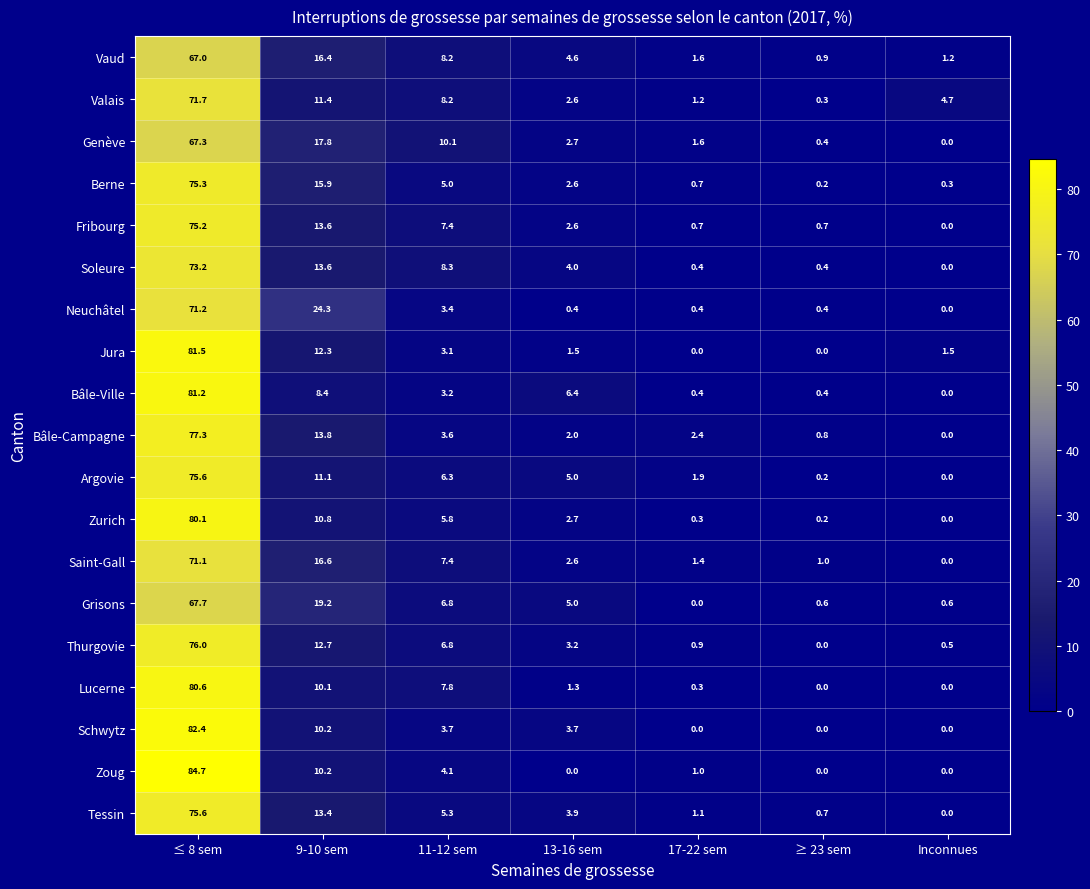

Is it true that Saint-Gall equals 2.6 at 13-16 sem?

True